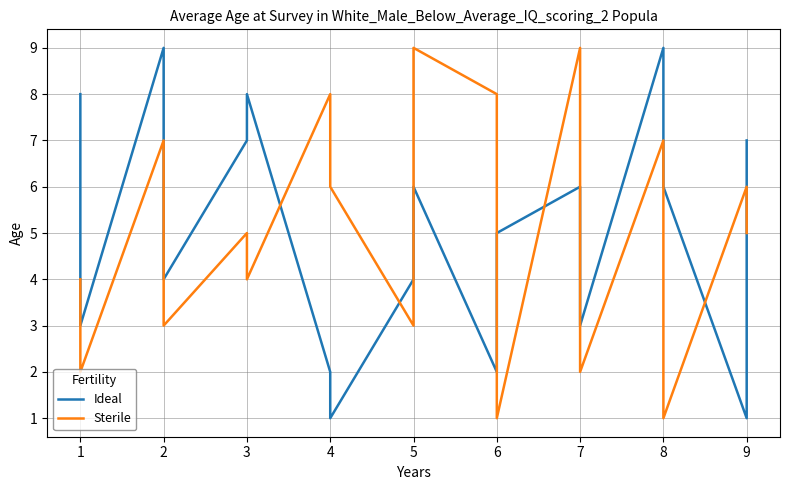

What is the minimum value for Ideal?

1